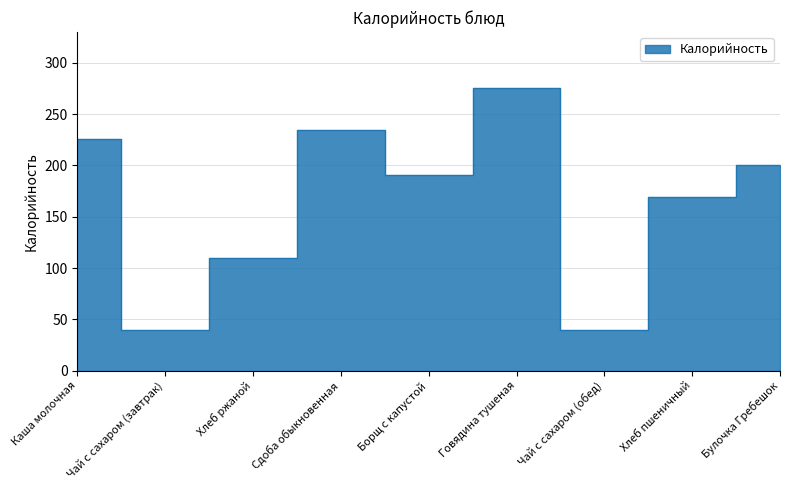

Which label corresponds to the largest value in the chart?

Говядина тушеная